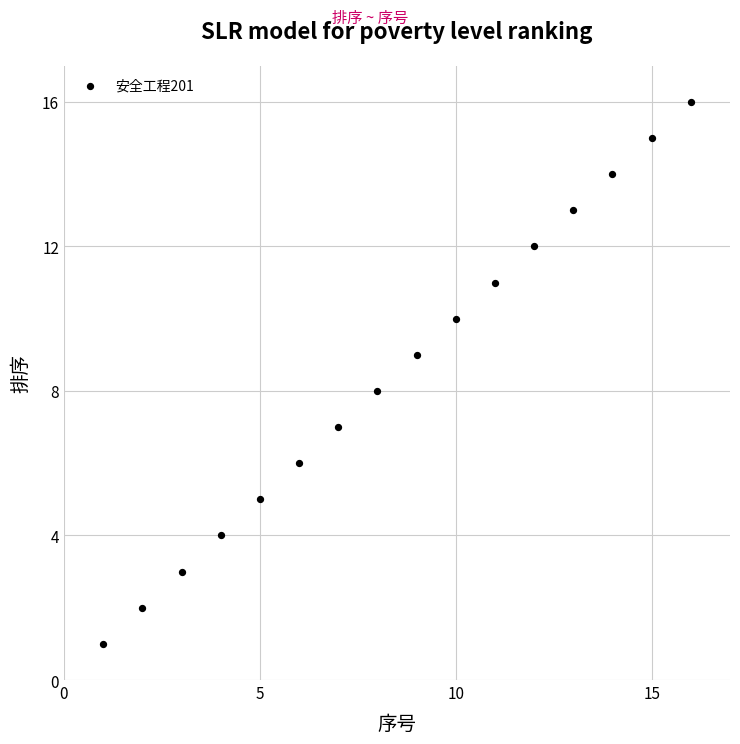

What is the range of Y values (max minus min)?

15